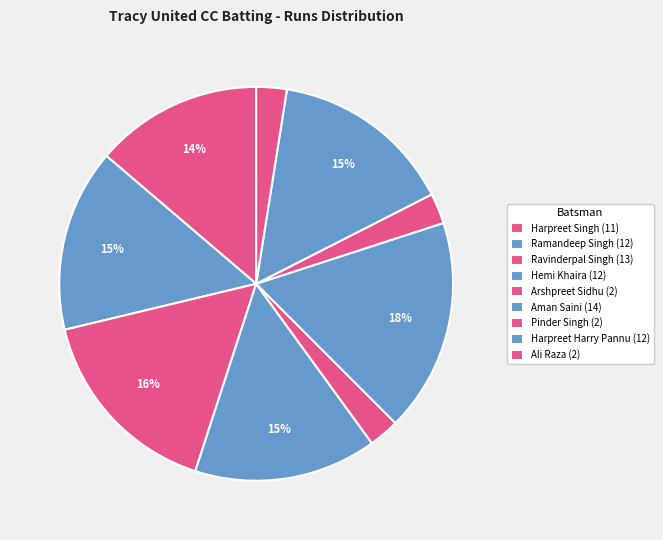

Is there any slice that represents more than half of the pie?

No